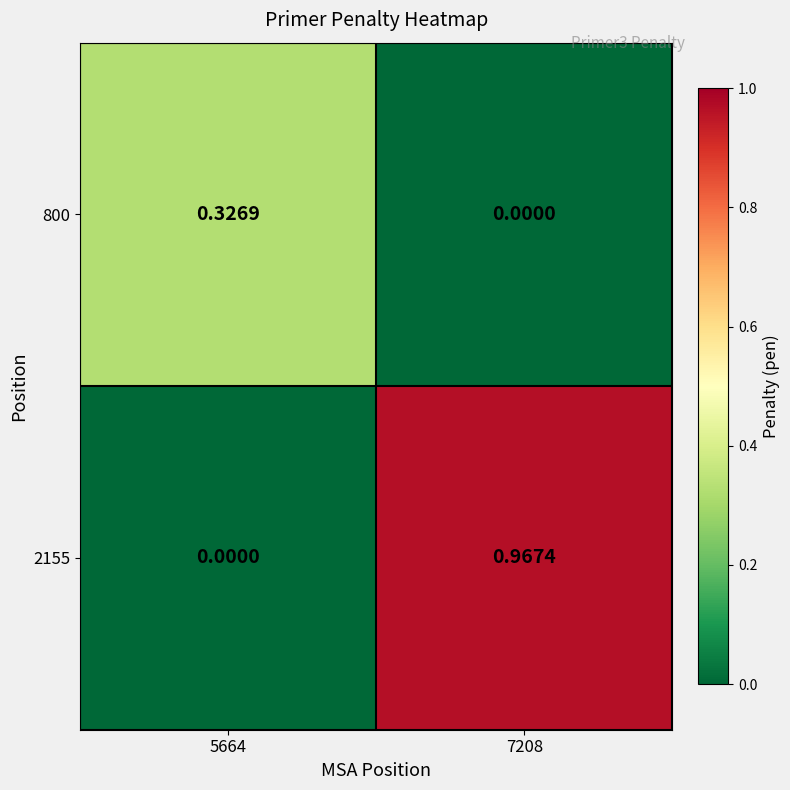

Is the value of 2155 at 7208 greater than the value of 800 at 5664?

Yes